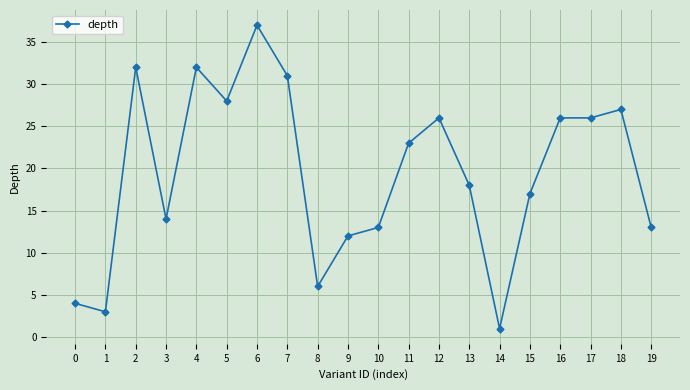

What is the difference between the maximum and second lowest values?

34